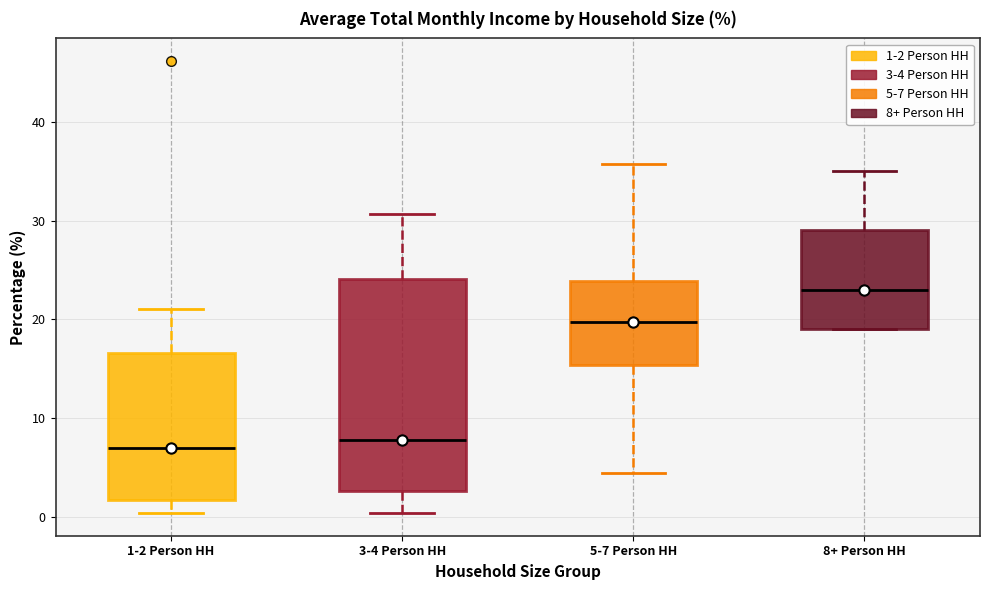

Reading left to right, read every box against the y-axis: the position of its median line, the range the box covers, and the ends of its whiskers. The values are not printed on the chart, so give them approximately, as read against the axis.

1-2 Person HH: median 7, box 2 to 17, whiskers 0 to 21
3-4 Person HH: median 8, box 3 to 24, whiskers 0 to 31
5-7 Person HH: median 20, box 15 to 24, whiskers 4 to 36
8+ Person HH: median 23, box 19 to 29, whiskers 19 to 35